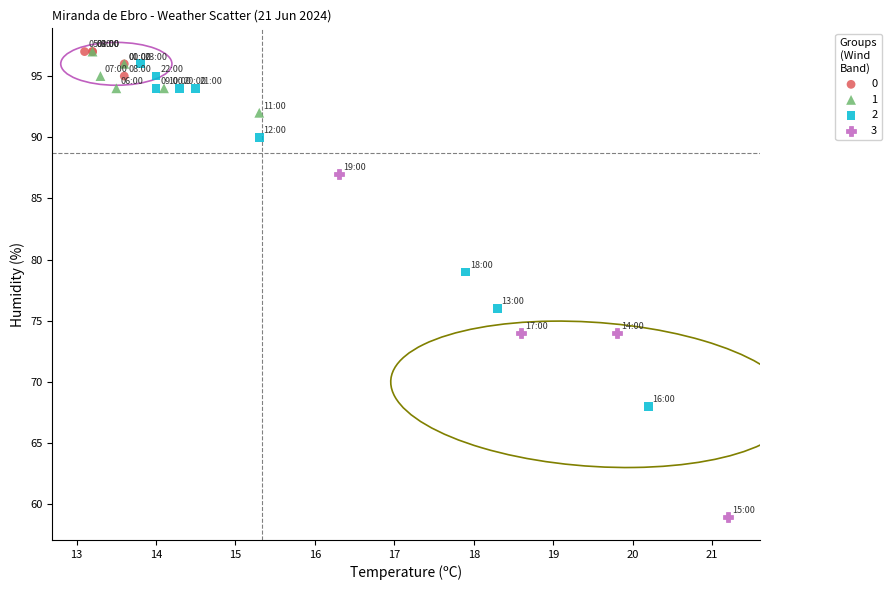

Which series contains the lowest Y value?

3